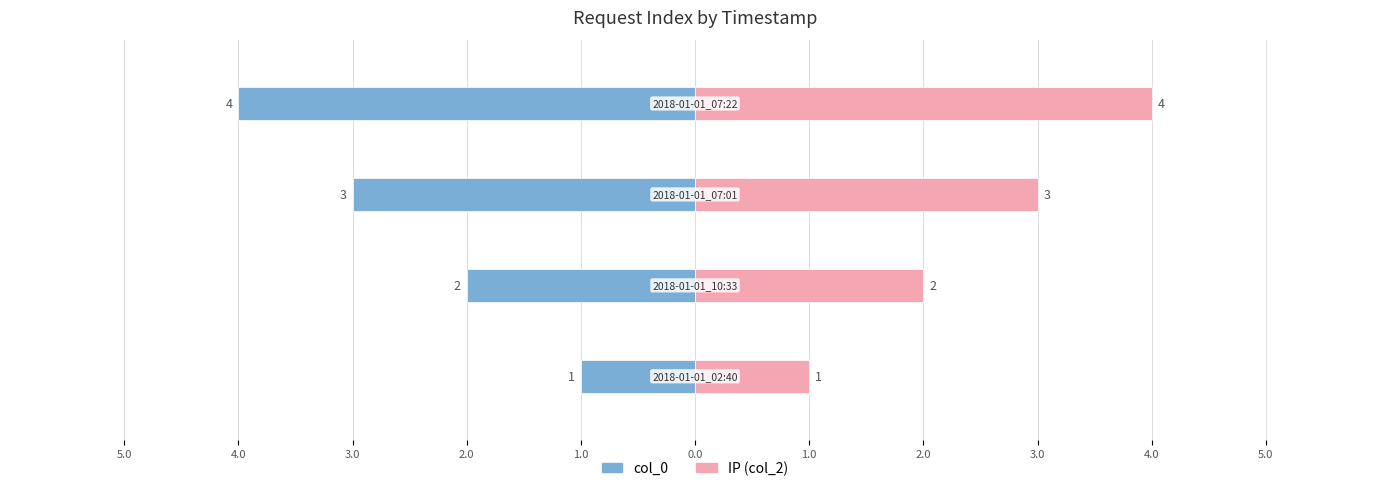

List the series in order of their overall mean, lowest first.

col_0, IP (col_2)